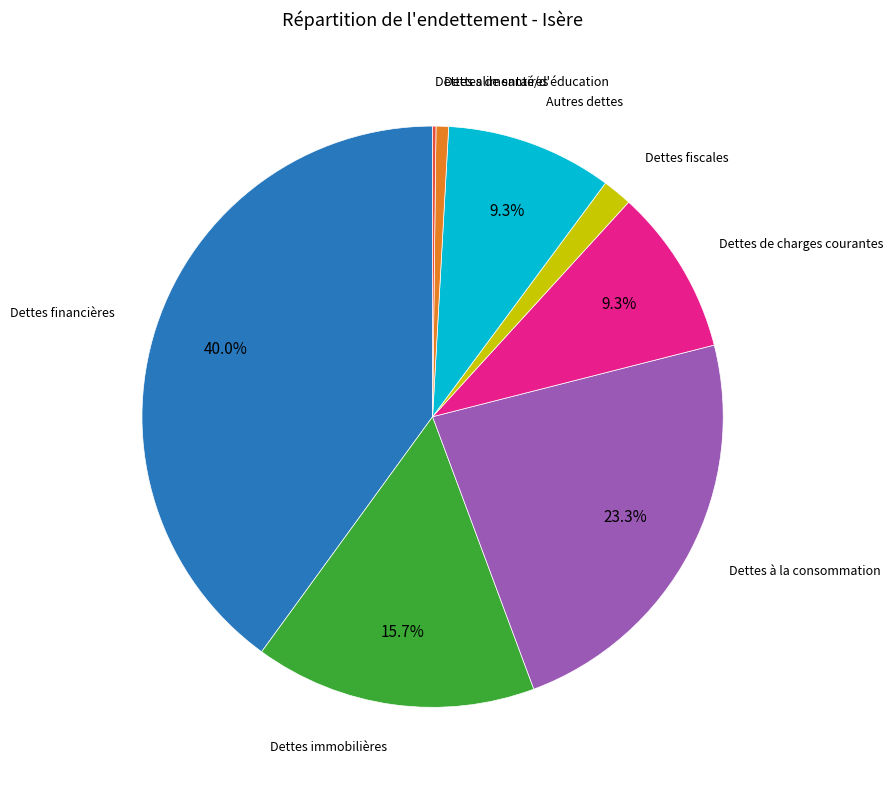

Is there a majority slice in this chart?

No